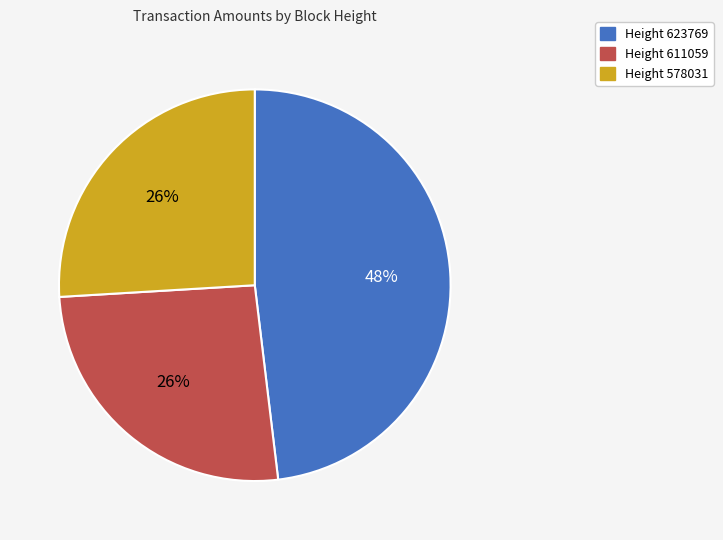

Is there any slice that represents more than half of the pie?

No